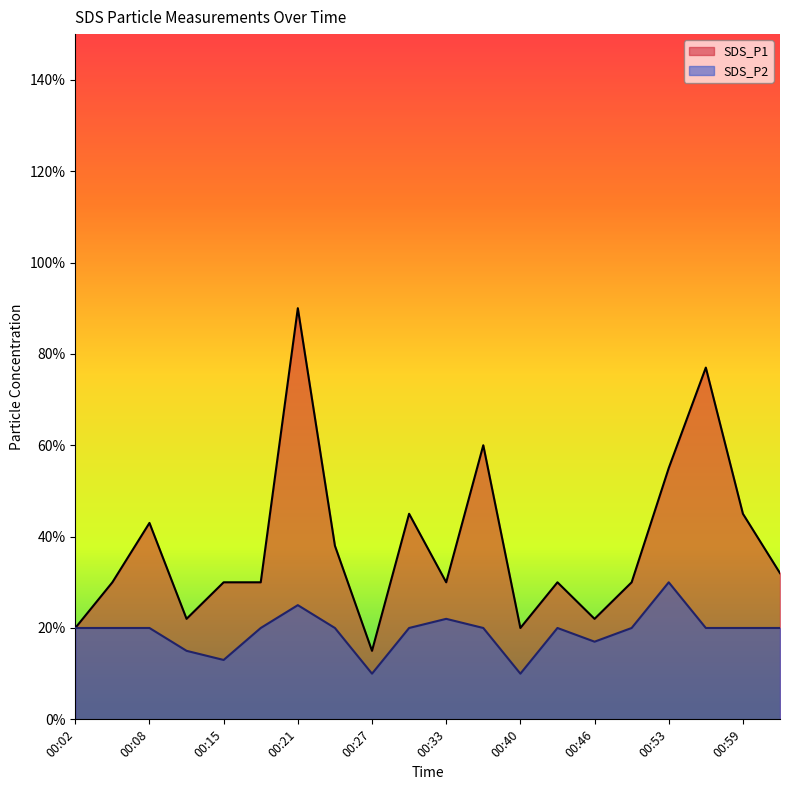

How many lines are shown in the chart?

2